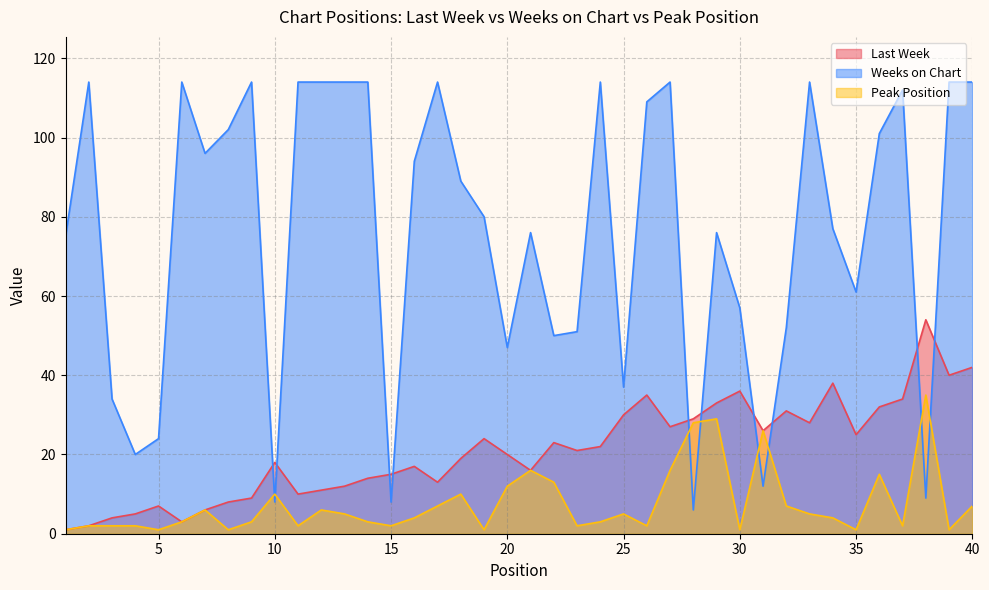

How many times do Weeks on Chart and Last Week cross each other?

10